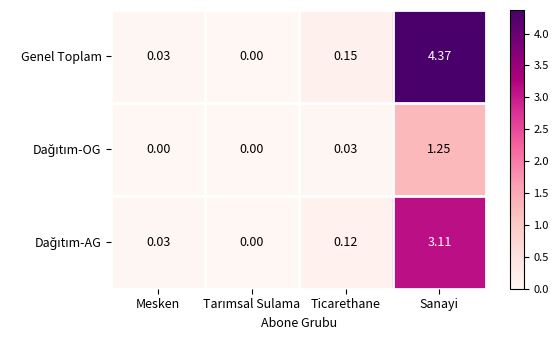

Which series has the widest spread of values?

Genel Toplam